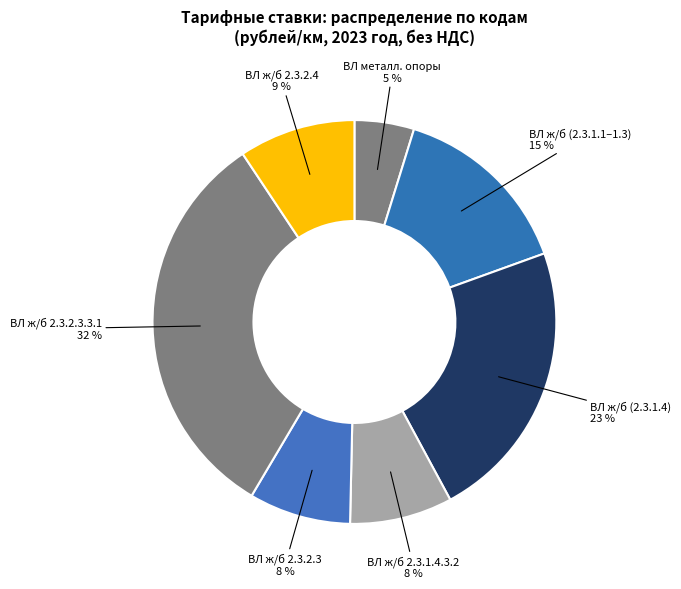

Is there any slice that represents more than half of the pie?

No